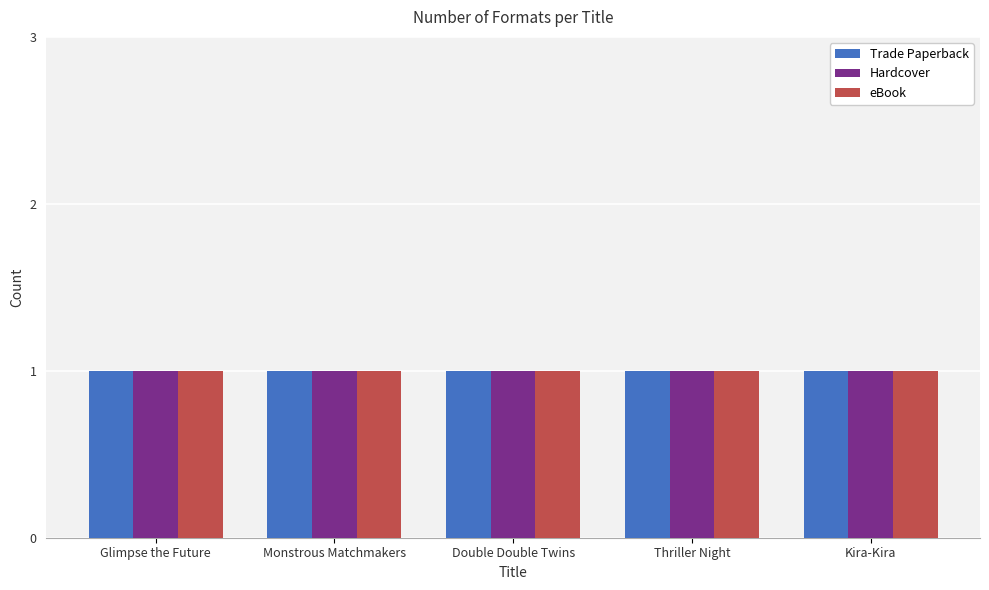

Count the number of data series in this chart.

3